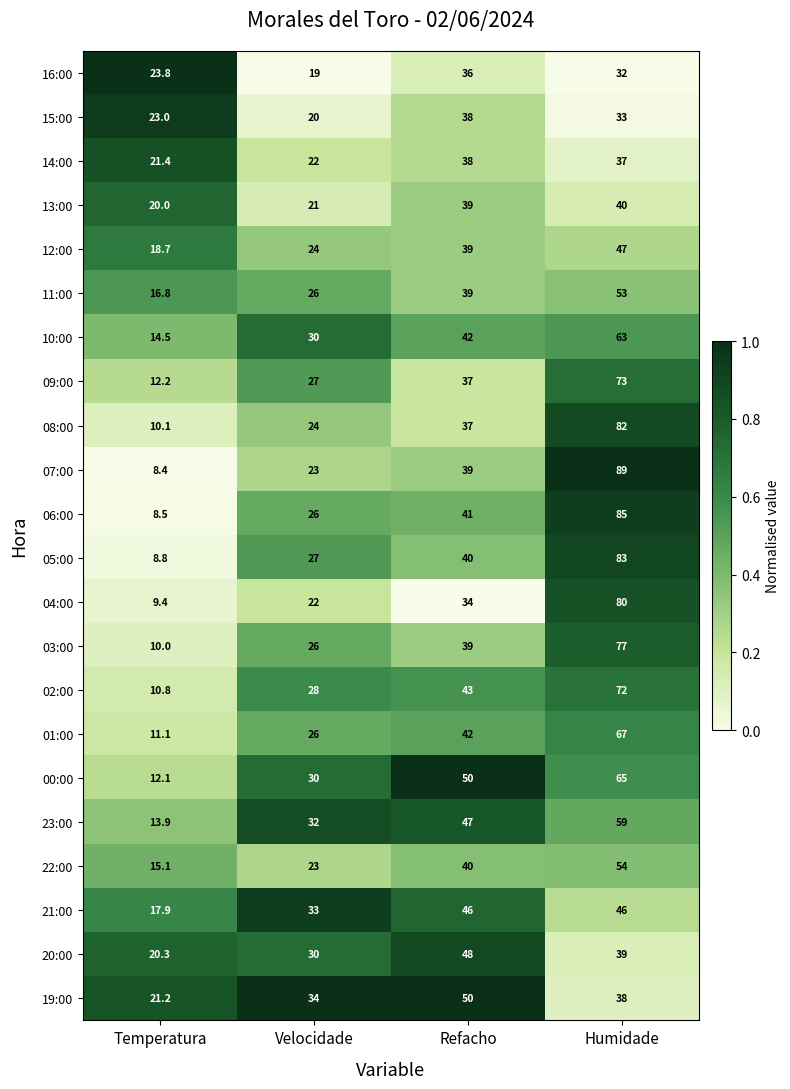

What is the sum of all 19:00 values?

143.2